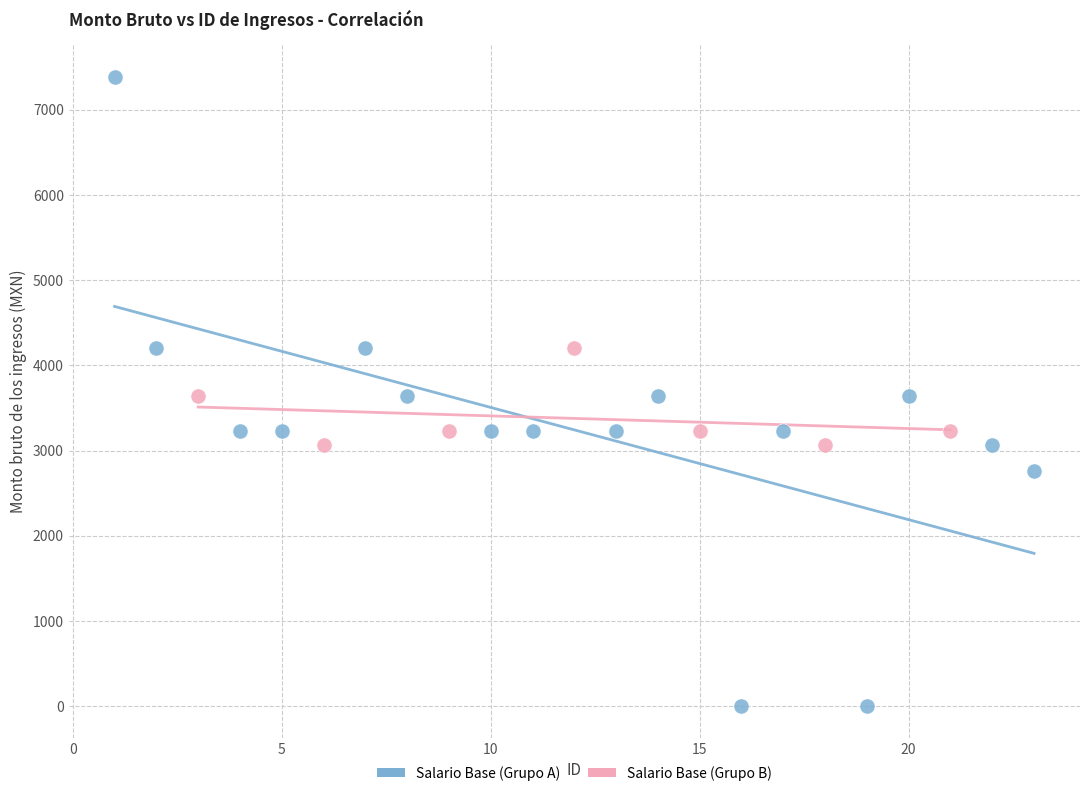

Which series reaches the minimum Y coordinate?

Salario Base (Grupo A)